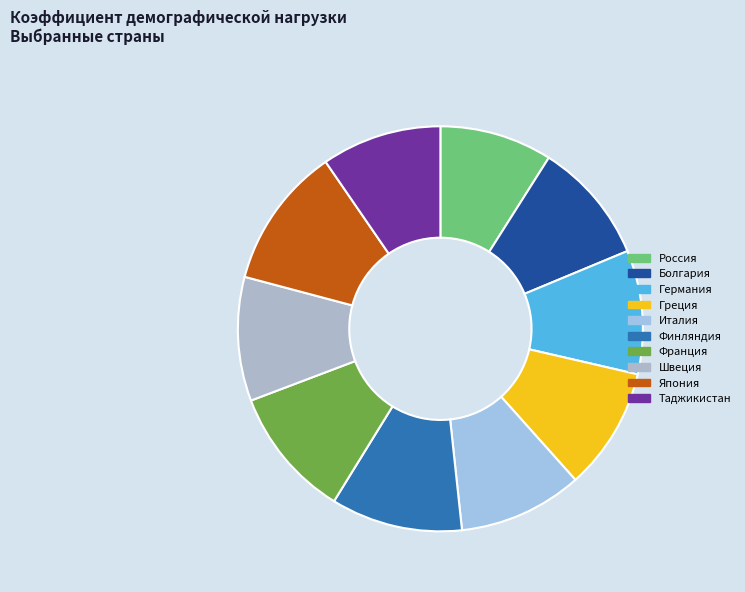

Does Франция represent more than half of the total?

No